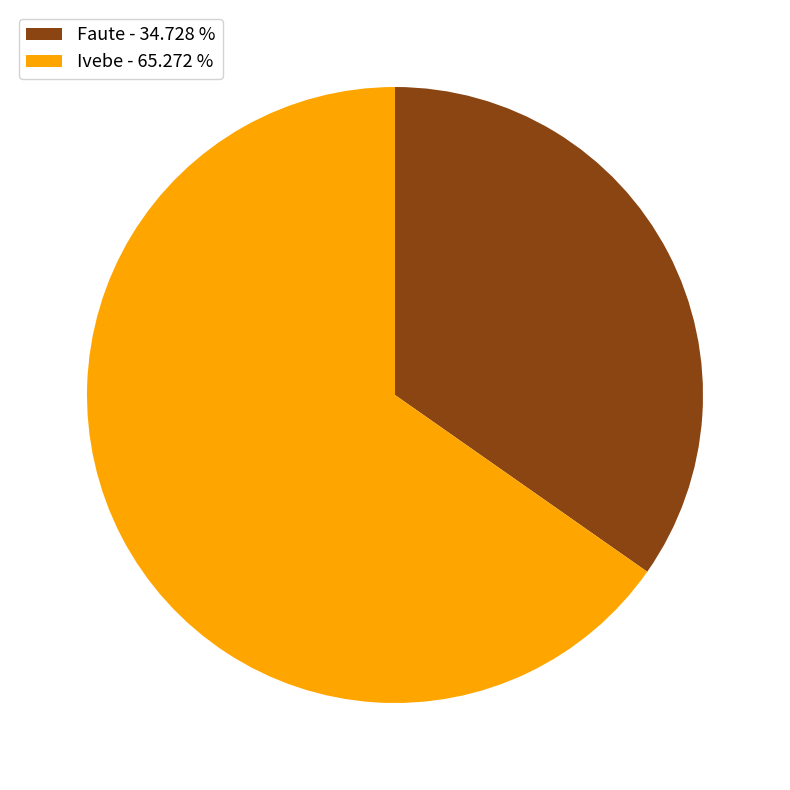

Combined, do Faute - 34.728 % and Ivebe - 65.272 % account for over 50%?

Yes